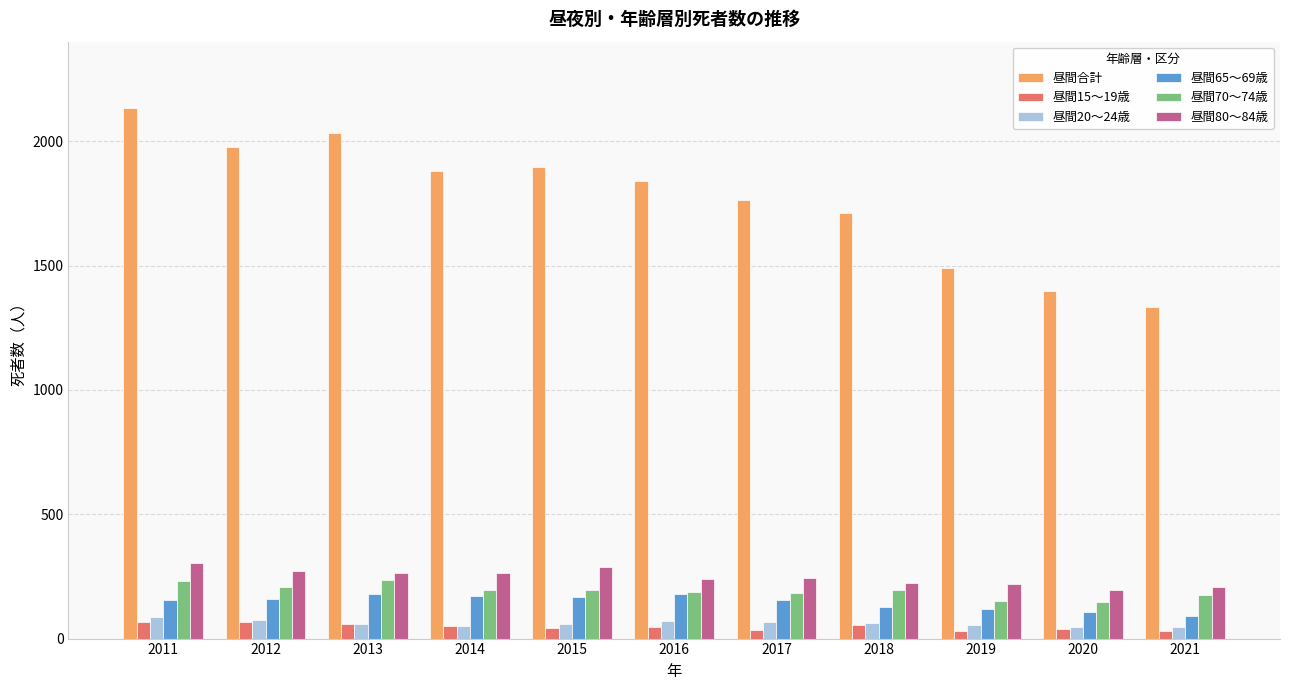

Which series changed the most between 2017 and 2021?

昼間合計